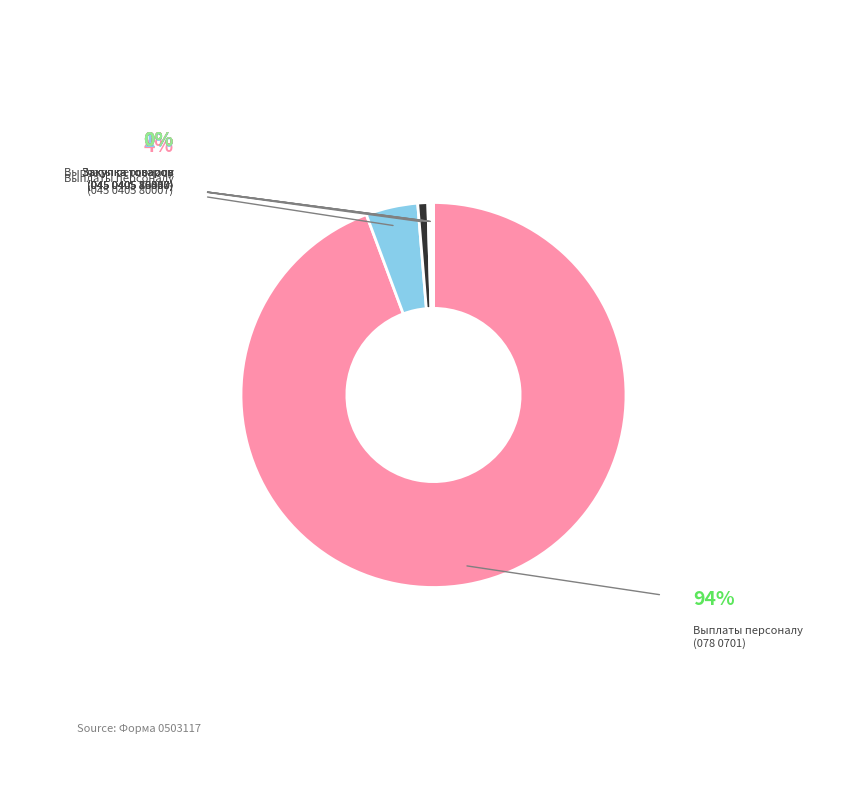

Is there a majority slice in this chart?

Yes